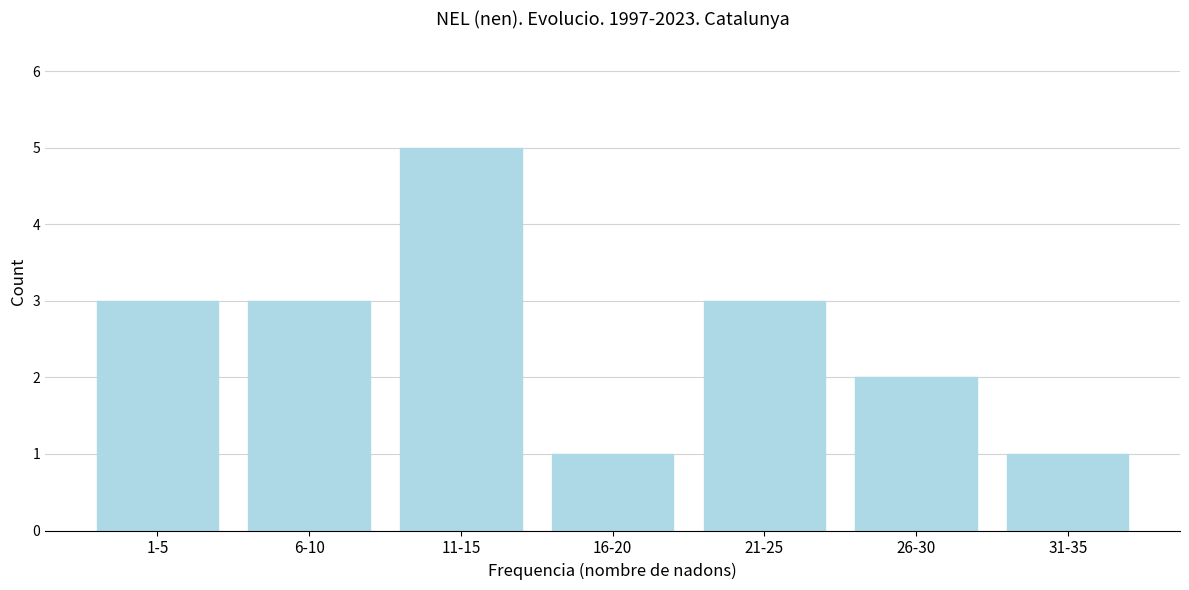

Reading right to left, what are all the values shown in this chart?

1	2	3	1	5	3	3